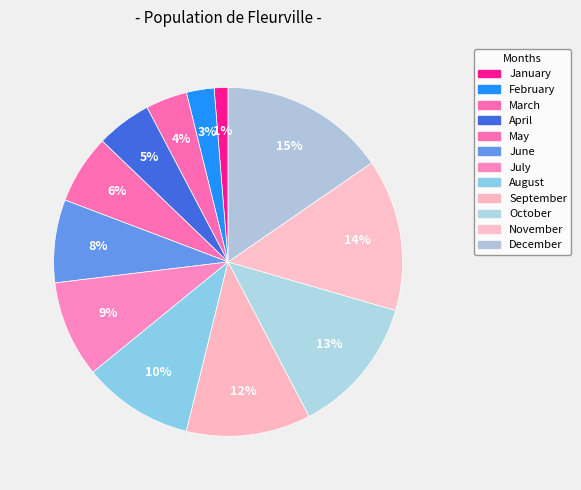

Is there a majority slice in this chart?

No